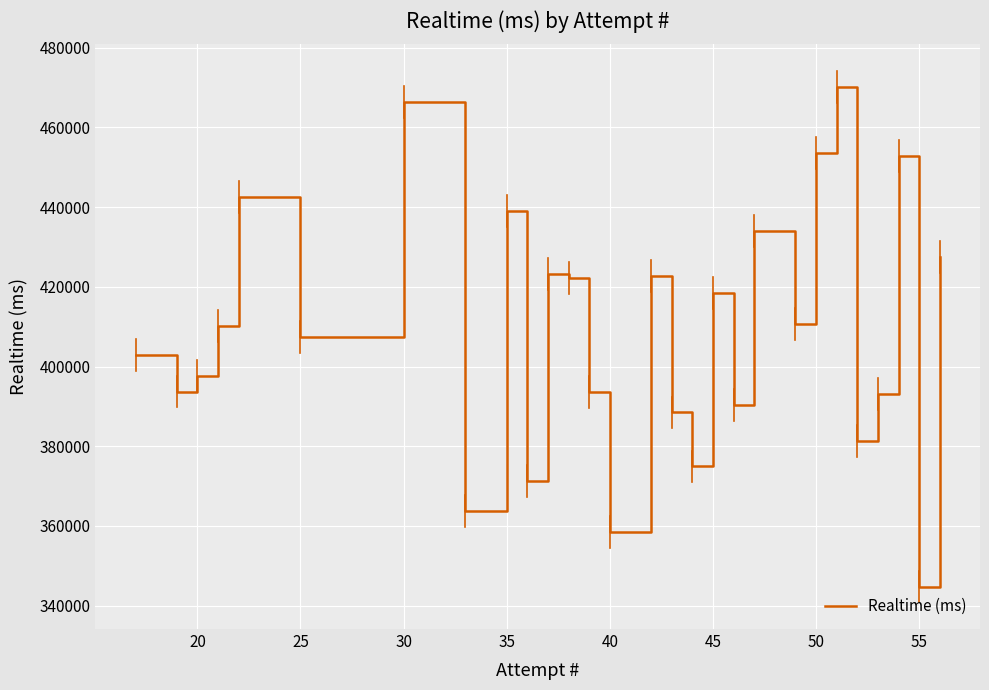

What is the smallest value displayed?

344779